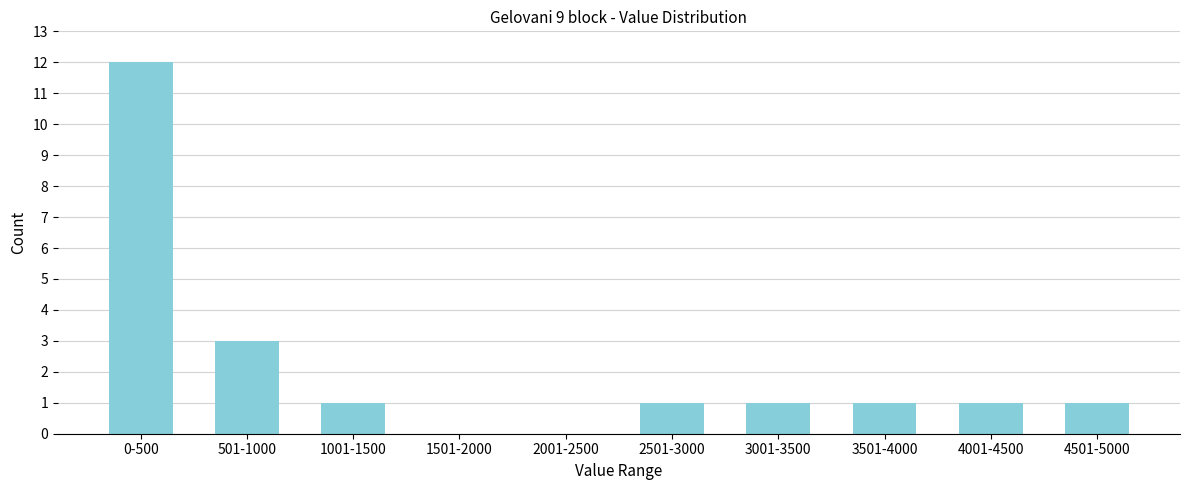

Reading left to right, transcribe all the data shown in this chart.

0-500=12	501-1000=3	1001-1500=1	1501-2000=0	2001-2500=0	2501-3000=1	3001-3500=1	3501-4000=1	4001-4500=1	4501-5000=1